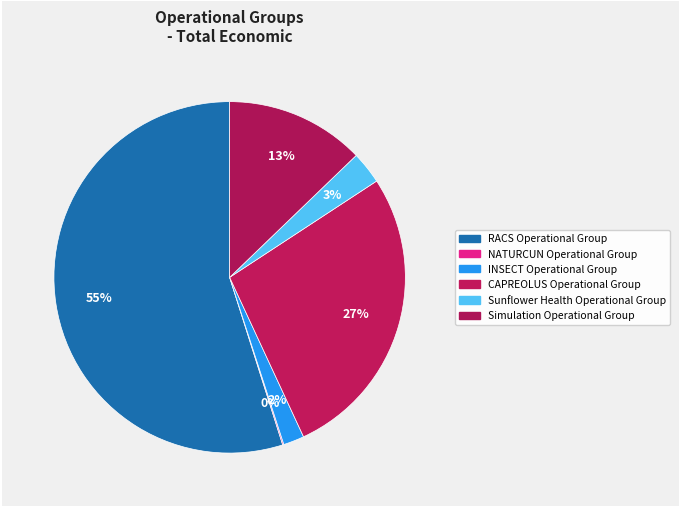

What is the largest slice in the pie chart?

RACS Operational Group